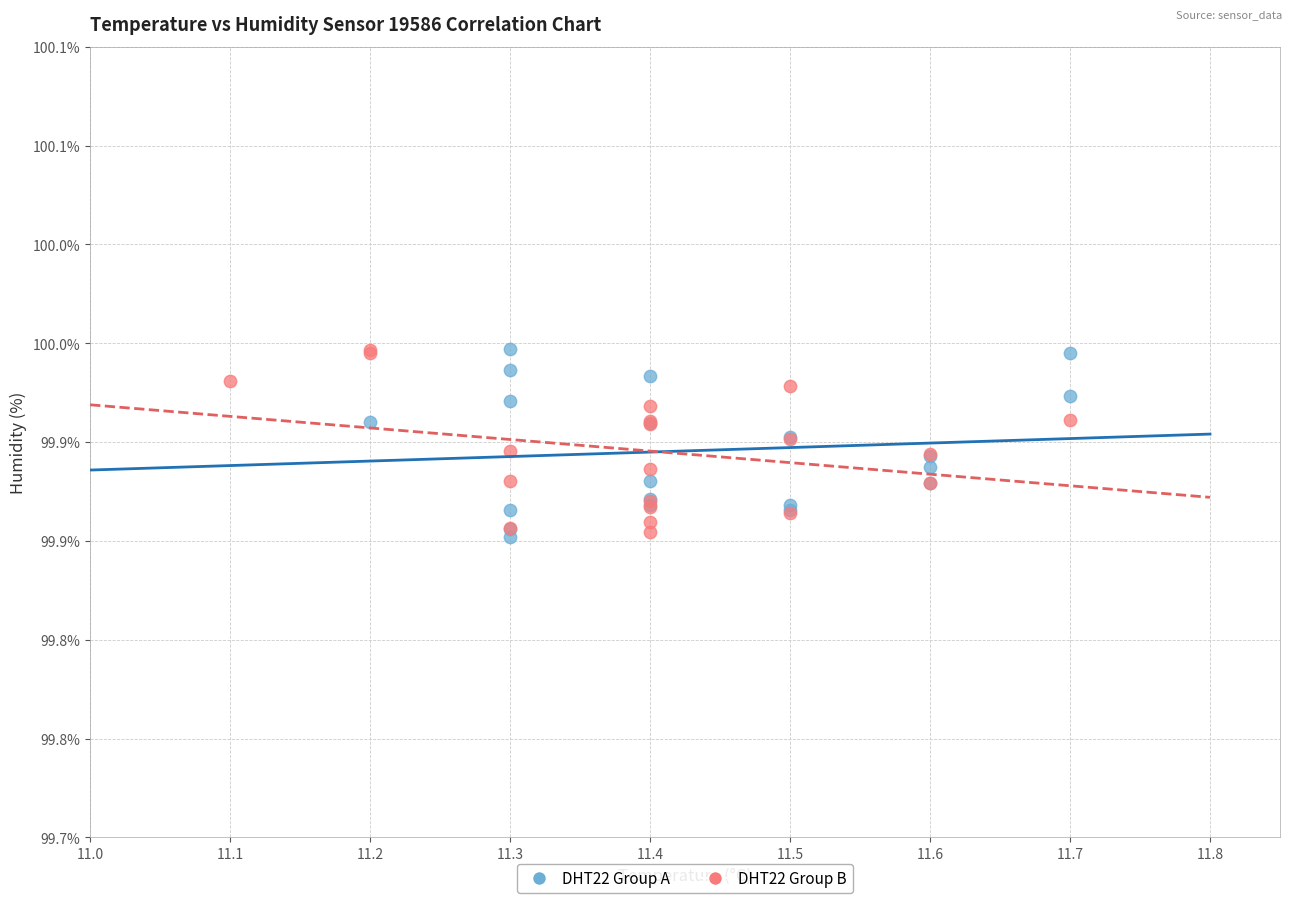

What are all the series names shown in the legend?

DHT22 Group A, DHT22 Group B